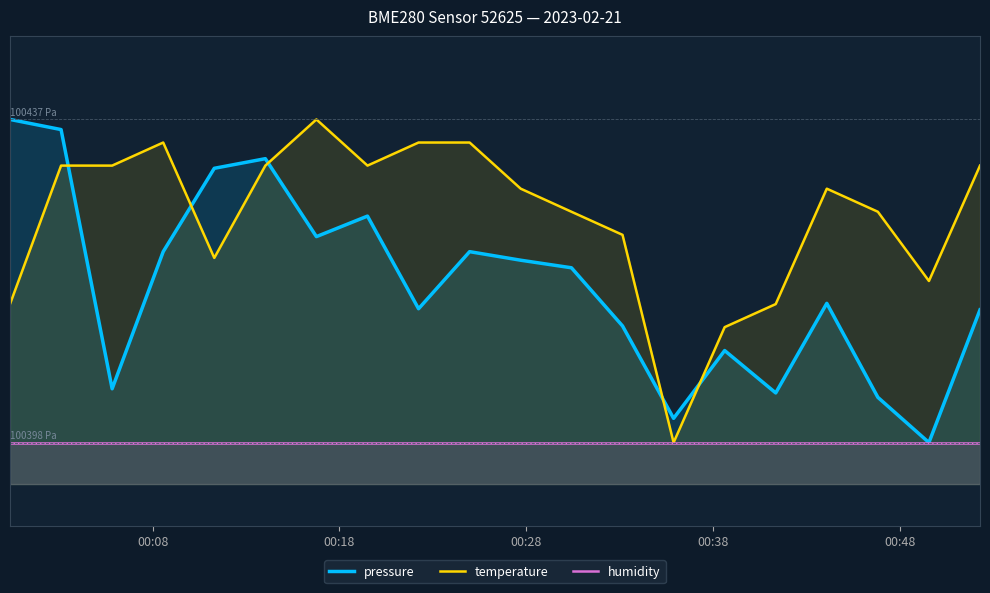

True or false: temperature and humidity cross at least once.

False